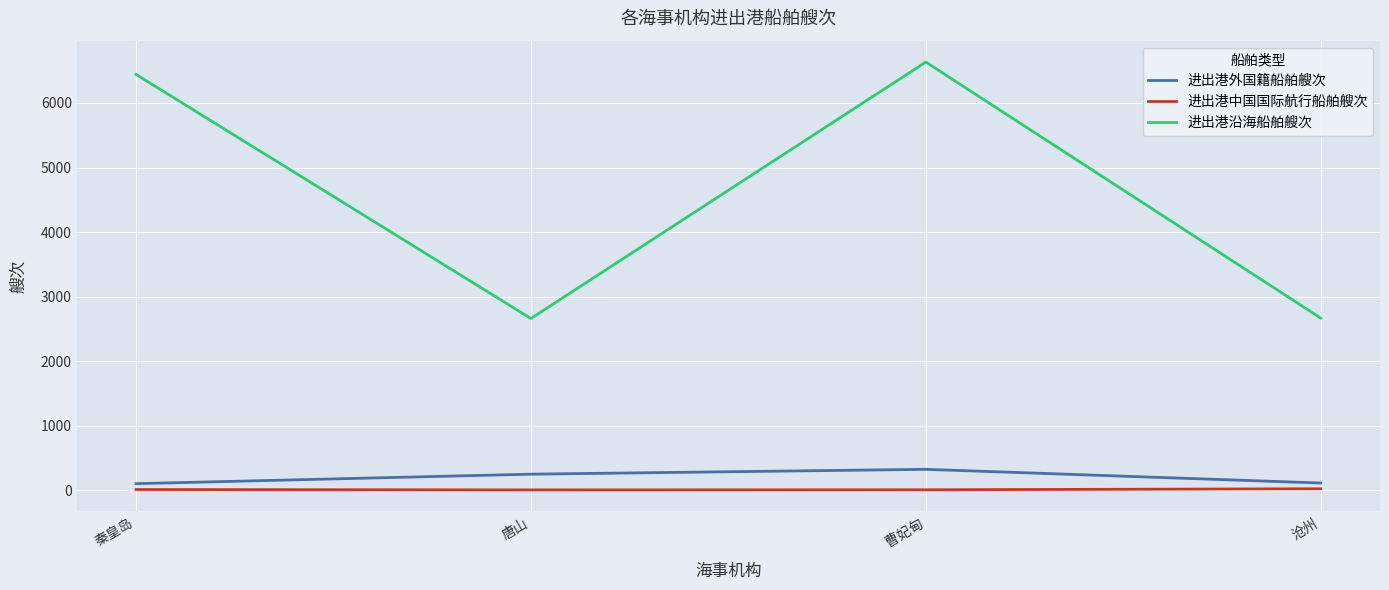

What is the sum of the 进出港外国籍船舶艘次 values at 唐山 and 曹妃甸?

571